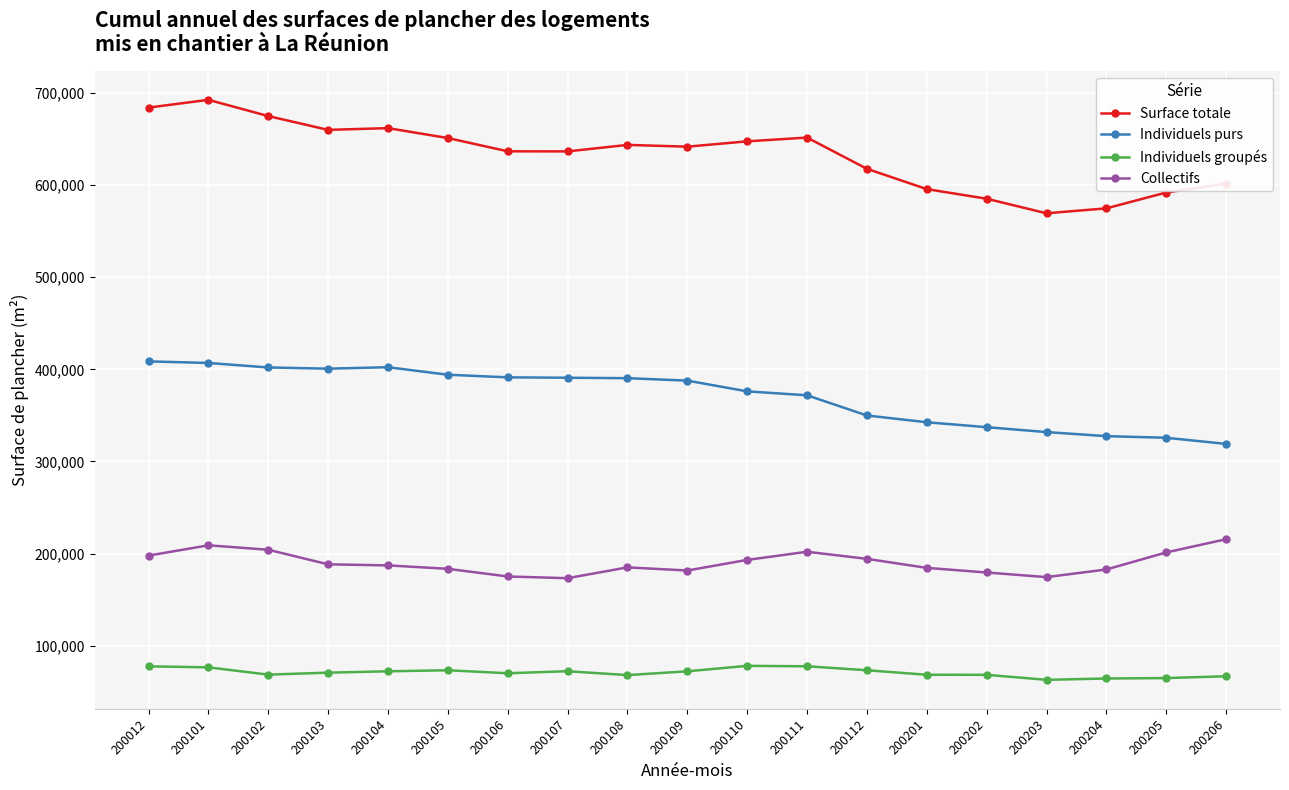

The Surface totale series shows 831958 at 200106. True or false?

False